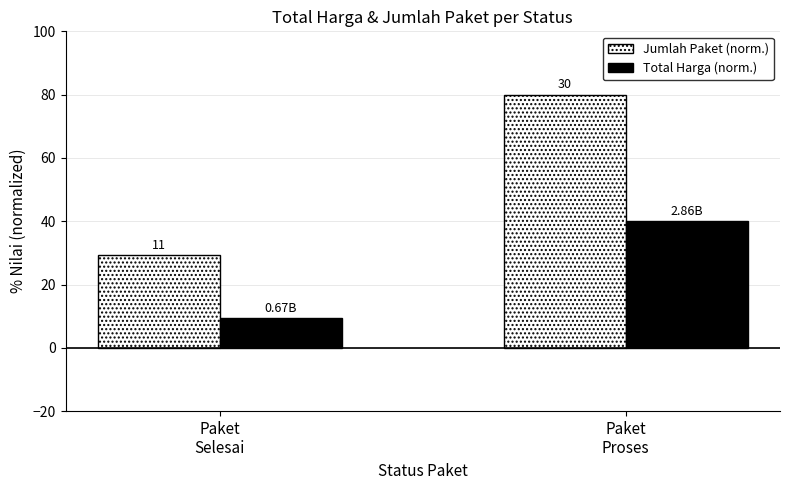

What position from the left is Paket
Selesai?

1